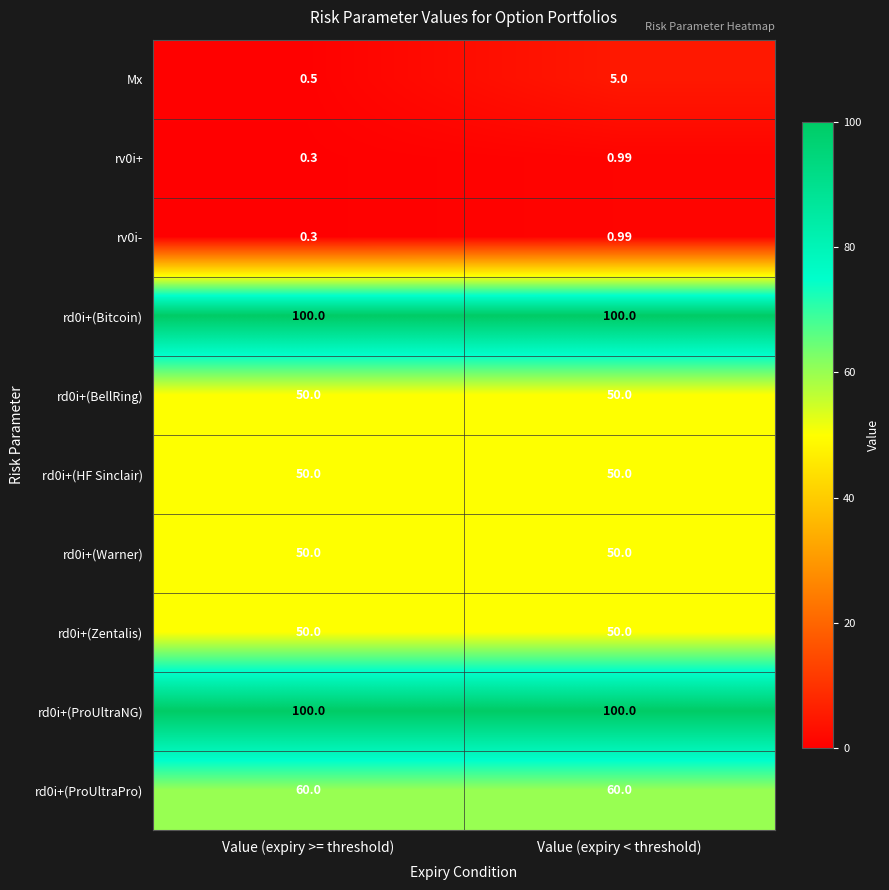

At which category does the chart reach its minimum across all series?

Value (expiry >= threshold)